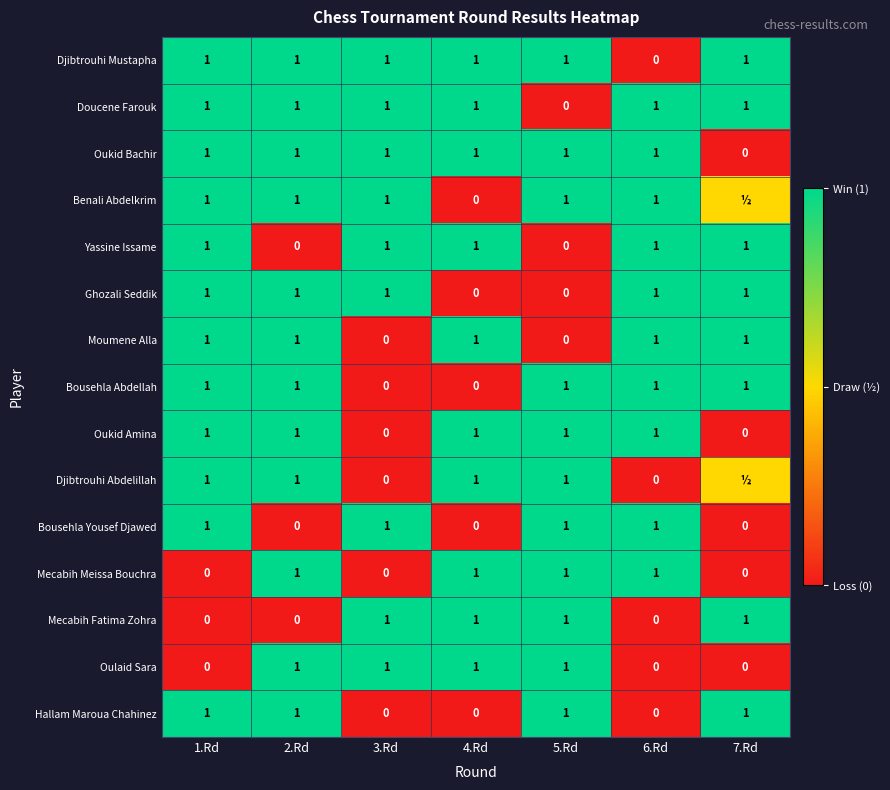

The Djibtrouhi Mustapha series shows 0.0 at 6.Rd. True or false?

True